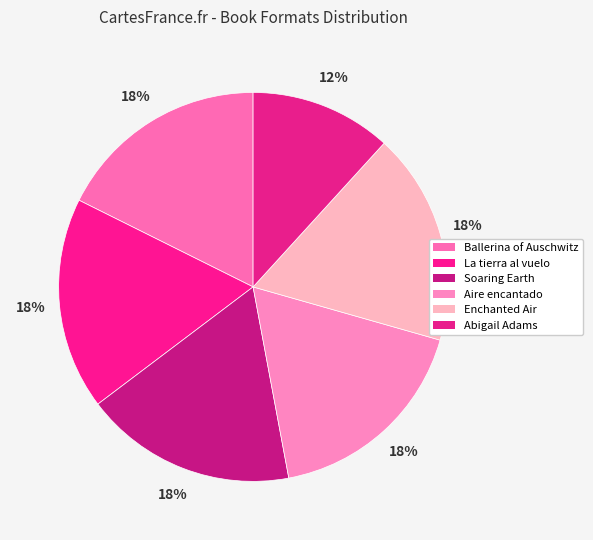

Which slice is the largest?

Ballerina of Auschwitz